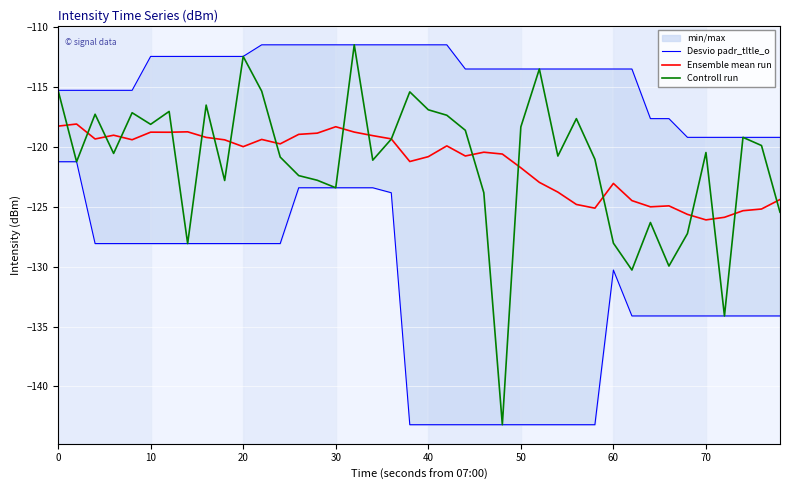

Which series has the largest total across all categories?

Desvio padr_tltle_o